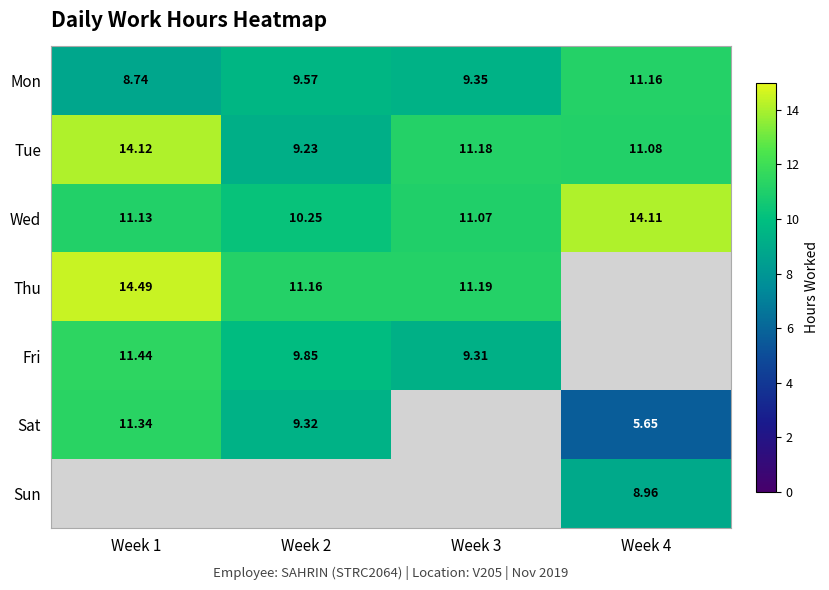

Is the value of Sat at Week 4 greater than the value of Fri at Week 1?

No